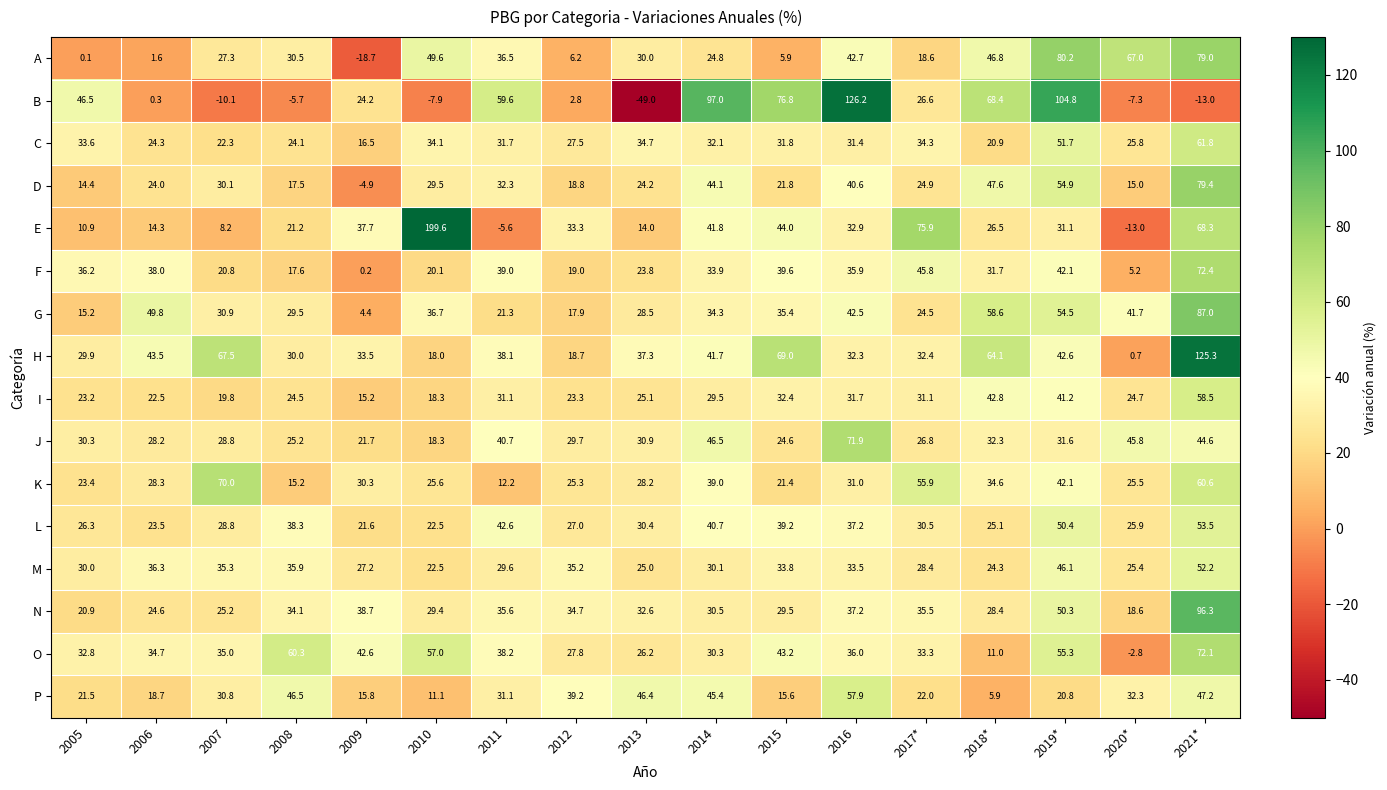

Which series has the largest total across all categories?

H